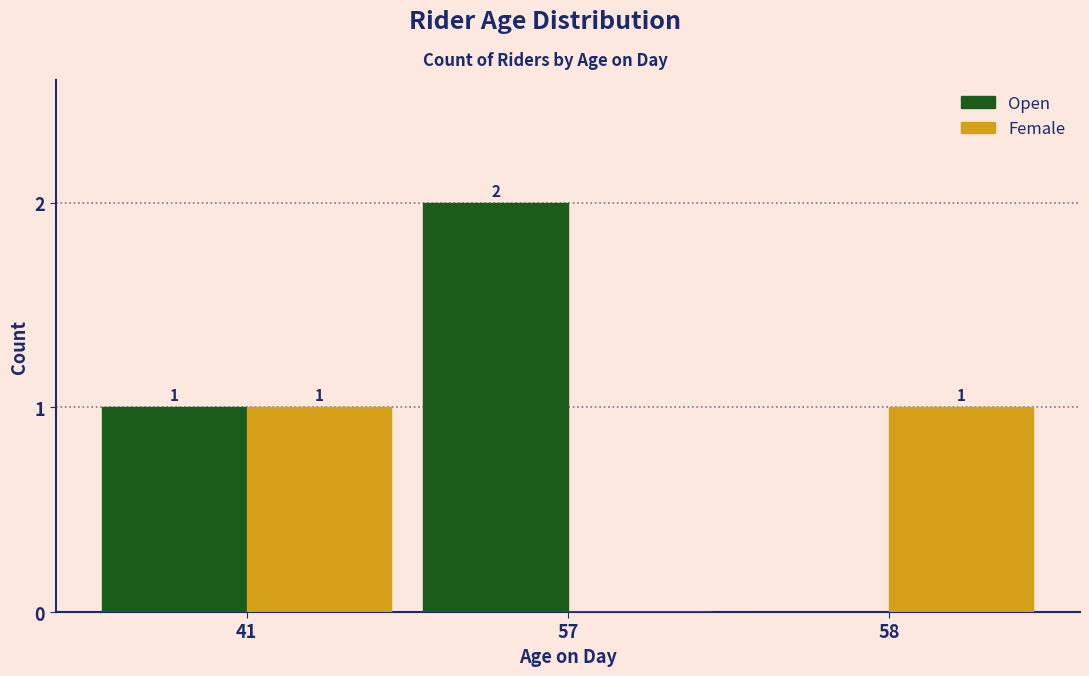

Count the number of data series in this chart.

2